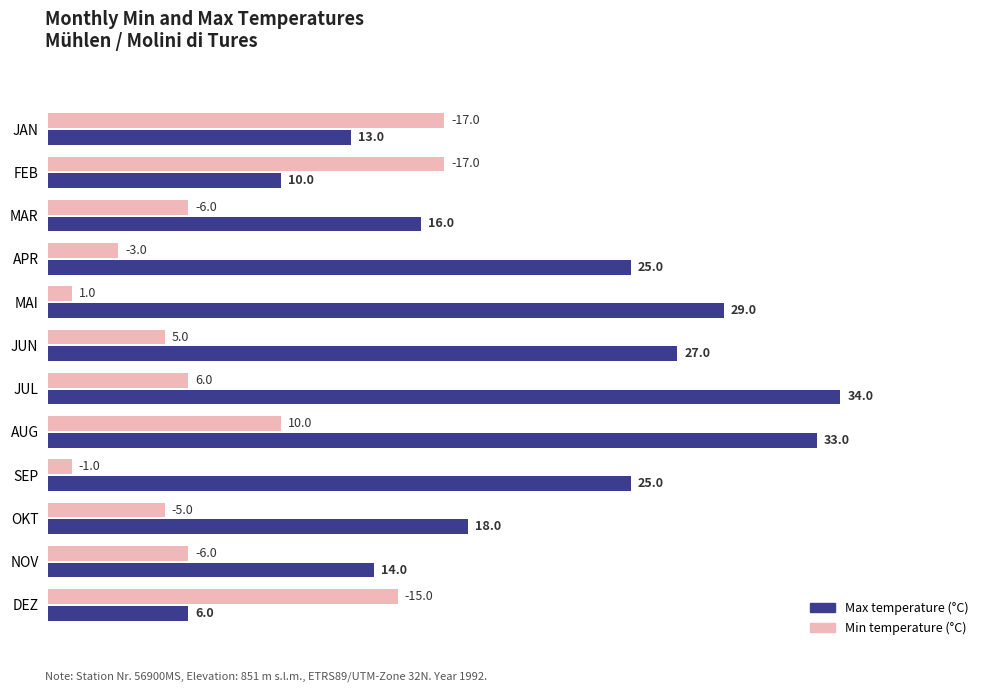

What is the total value across all series at MAI?

30